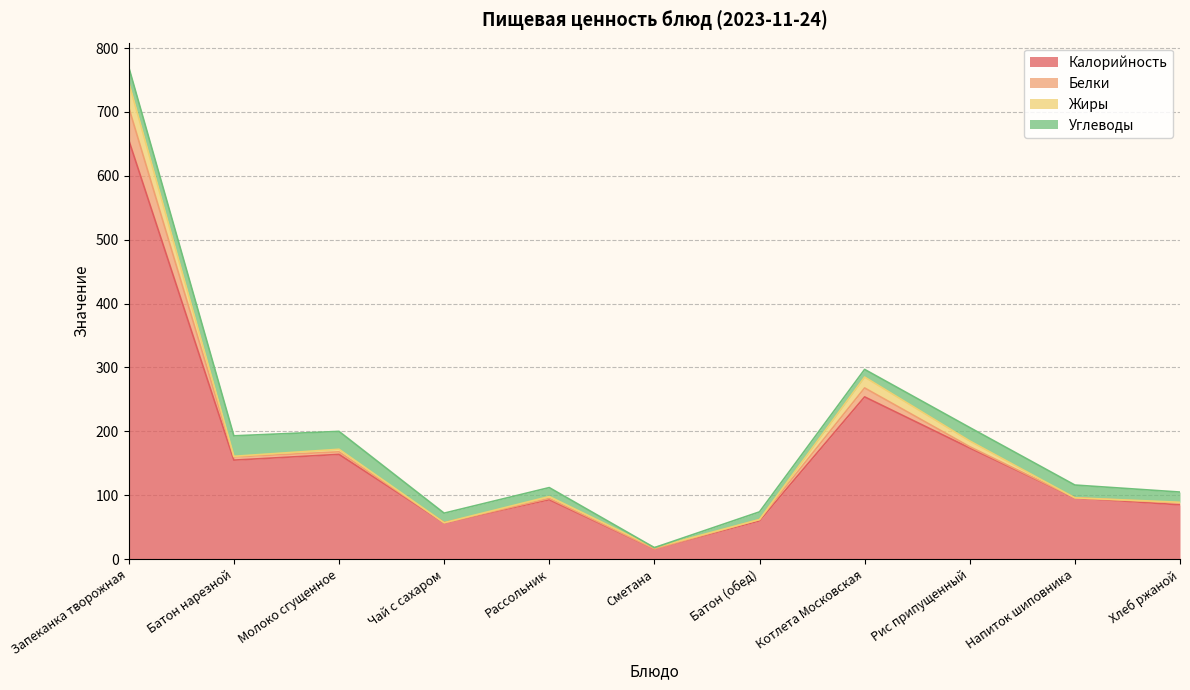

What is the total value across all series at Сметана?

18